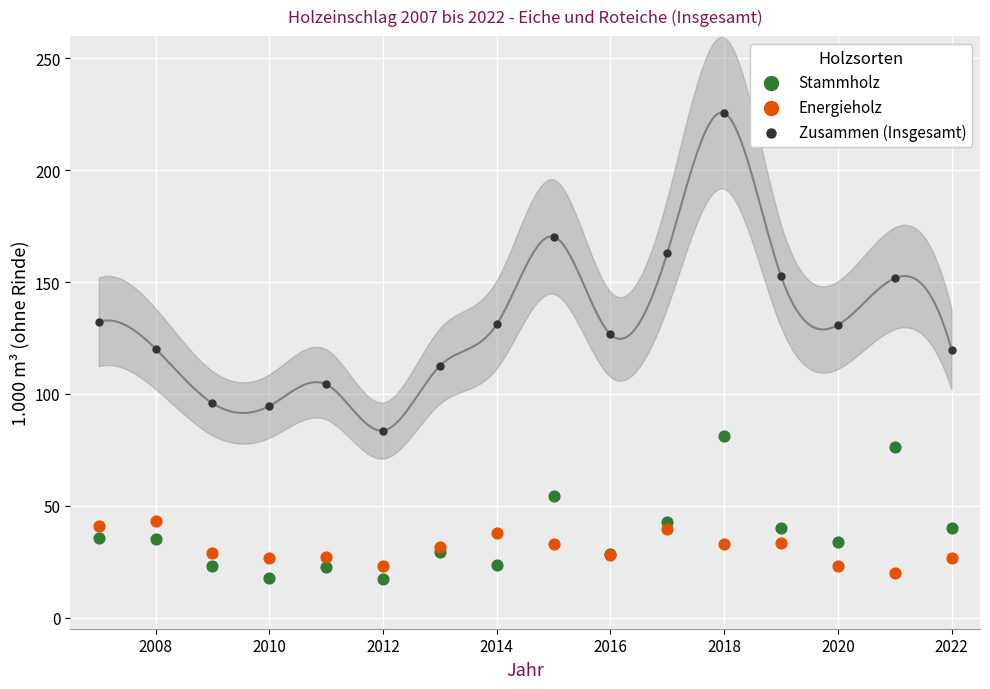

Which series reaches the minimum Y coordinate?

Stammholz